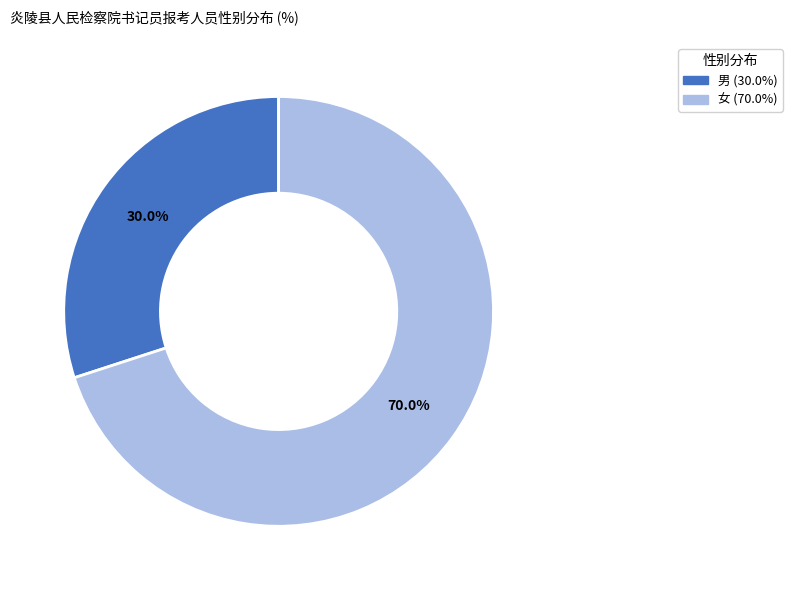

Approximately how many times larger is the value at 女 compared to 男?

2.3